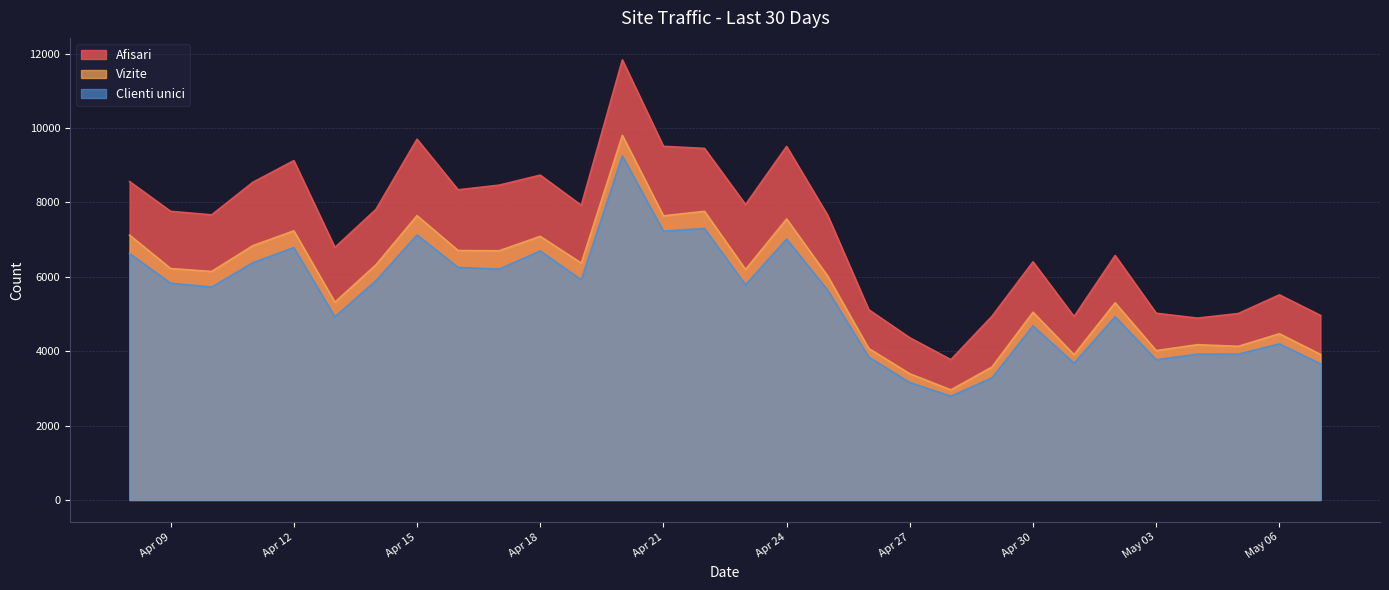

Which series has the largest total across all categories?

Afisari